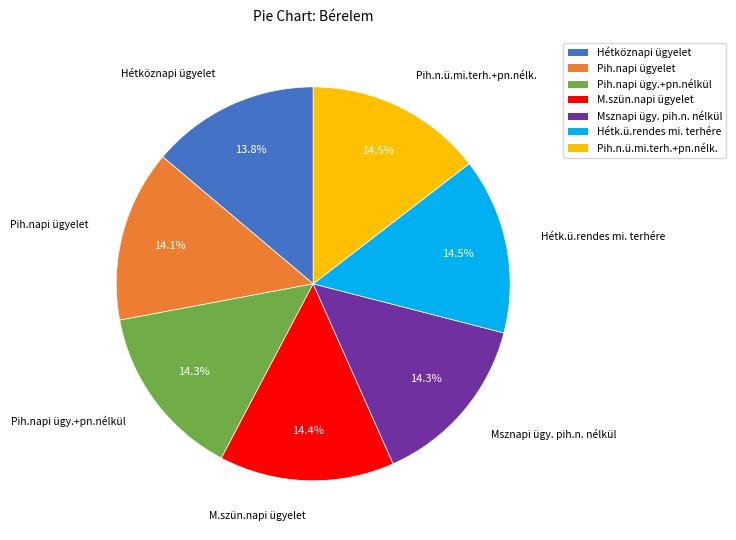

Approximately how many times larger is the value at Hétköznapi ügyelet compared to Pih.napi ügyelet?

1.0